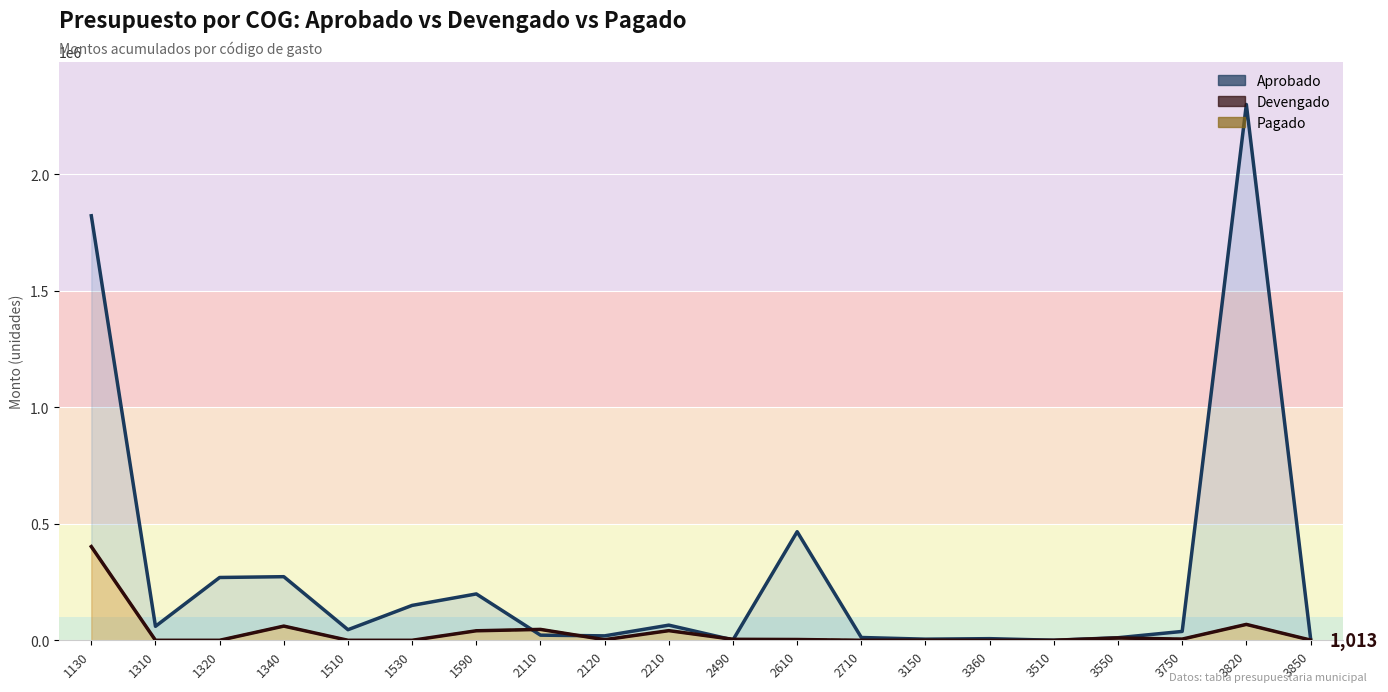

Reading left to right, list all the values displayed in this chart.

Aprobado: 1130=1822250.6	1310=59909.6	1320=269593.2	1340=273000.0	1510=45465.7	1530=149773.7	1590=198968.0	2110=22000.0	2120=19000.0	2210=65000.0	2490=1500.0	2610=466143.2	2710=12000.0	3150=4800.0	3360=7000.0	3510=200.0	3550=11000.0	3750=38000.0	3820=2300000.0	3850=10000.0
Devengado: 1130=402212.7	1310=0.0	1320=0.0	1340=60900.0	1510=0.0	1530=0.0	1590=40843.2	2110=46689.1	2120=2580.0	2210=41364.9	2490=4235.0	2610=3387.2	2710=0.0	3150=600.0	3360=0.0	3510=0.0	3550=9985.5	3750=5080.0	3820=68170.0	3850=1013.0
Pagado: 1130=402212.7	1310=0.0	1320=0.0	1340=60900.0	1510=0.0	1530=0.0	1590=40843.2	2110=46689.1	2120=2580.0	2210=41364.9	2490=4235.0	2610=3387.2	2710=0.0	3150=600.0	3360=0.0	3510=0.0	3550=9985.5	3750=5080.0	3820=68170.0	3850=1013.0